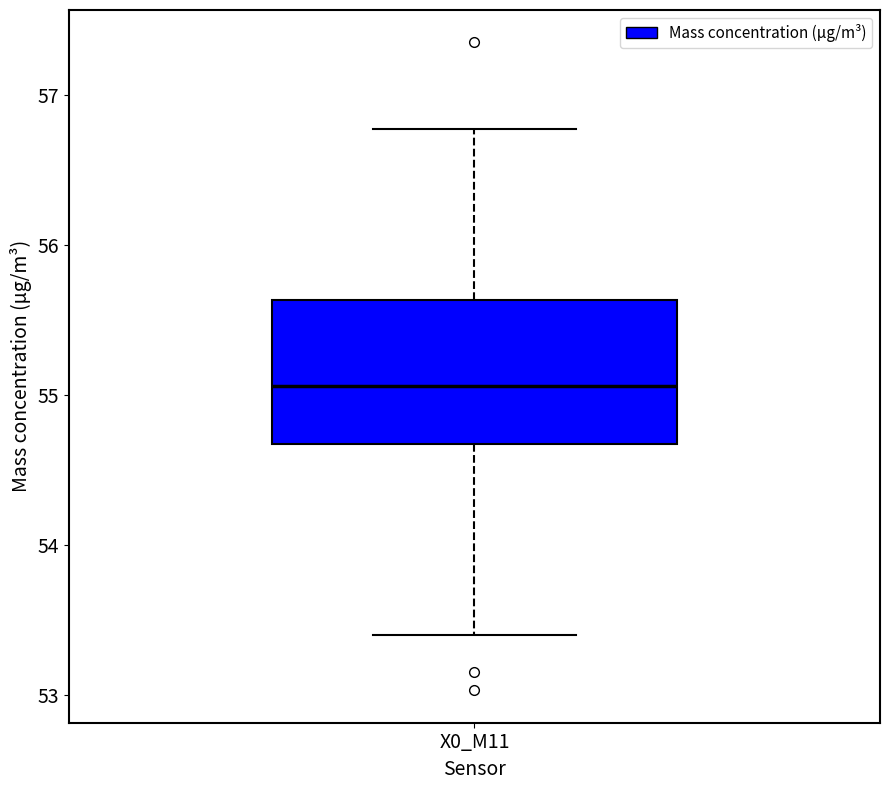

Transcribe this box plot: give where the median line is, the range the box spans, and where the two whiskers end, as read against the y-axis. The values are not printed on the chart, so give them approximately, as read against the axis.

median 55.1, box 54.7 to 55.6, whiskers 53.4 to 56.8